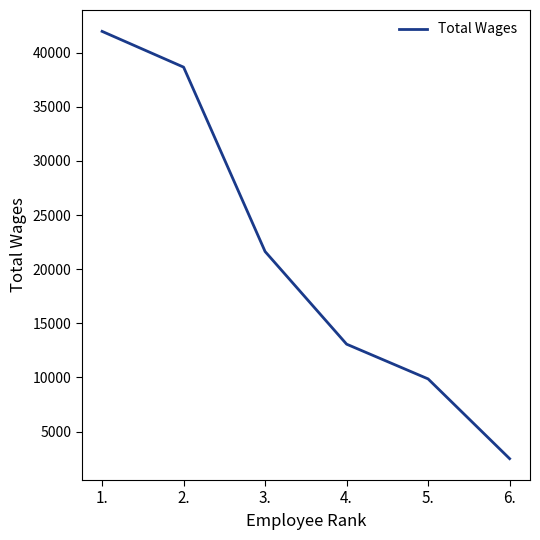

Reading left to right, what are all the values shown in this chart?

1.=41967	2.=38661	3.=21627	4.=13071	5.=9862	6.=2495